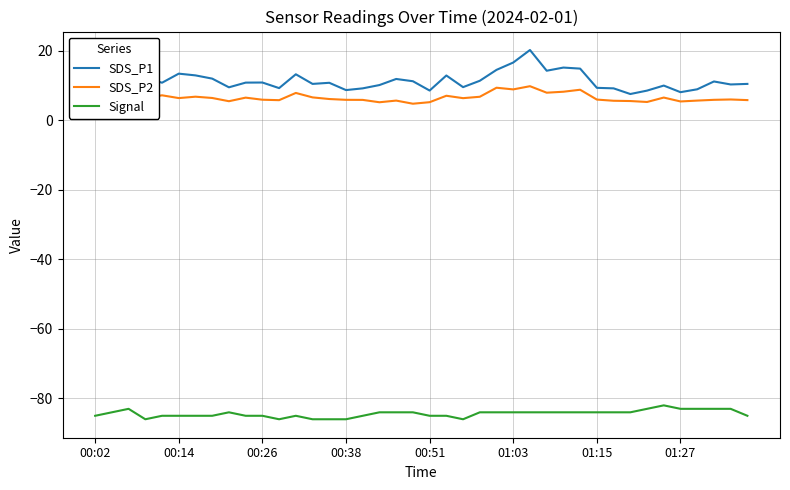

True or false: Signal and SDS_P1 intersect in this chart.

False